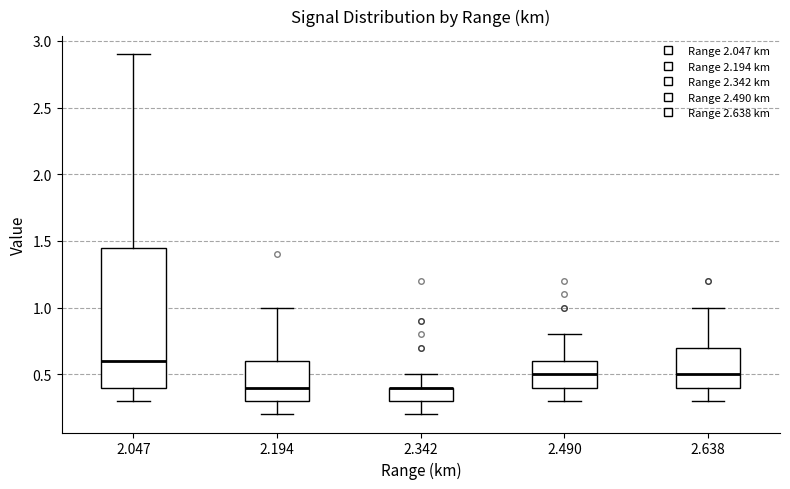

Where is the upper edge of the box at x = 2.342 on the y-axis? The values are not printed on the chart, so give them approximately, as read against the axis.

0.40